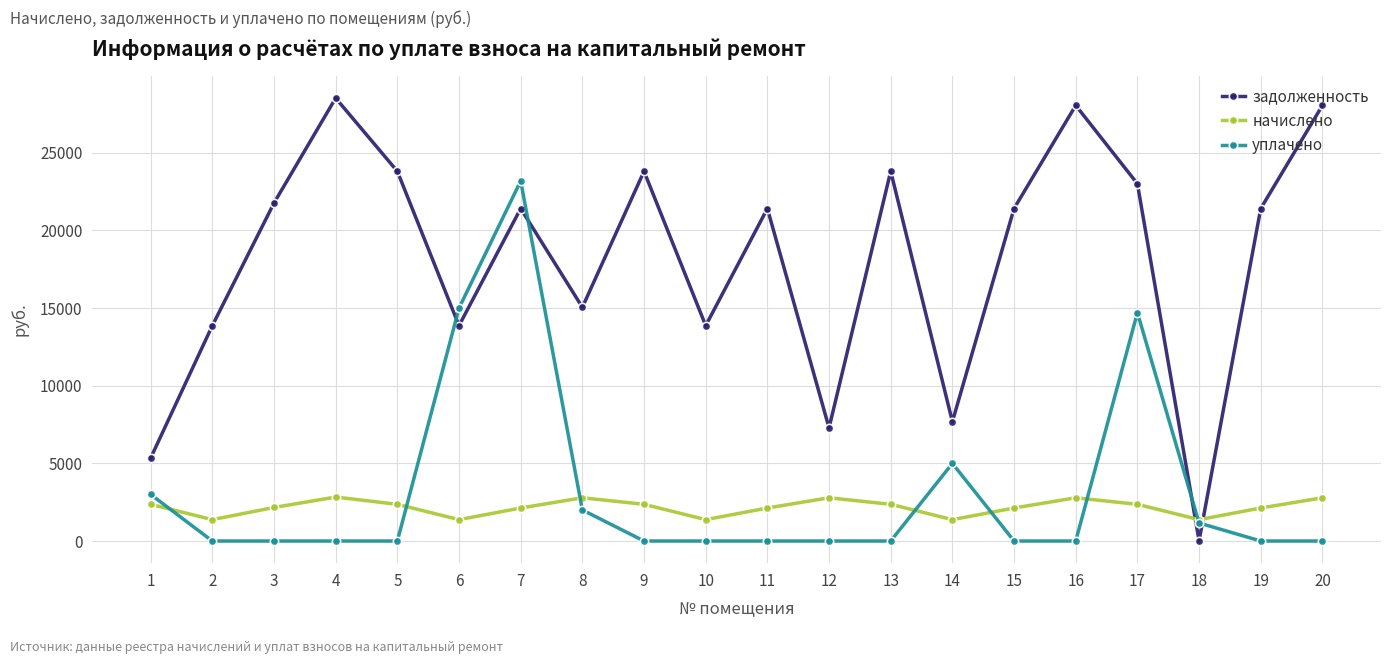

At which category does начислено reach its first local peak?

4